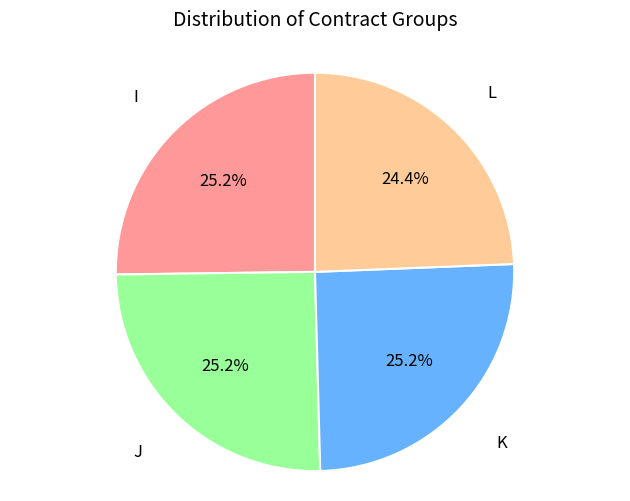

Is there a majority slice in this chart?

No